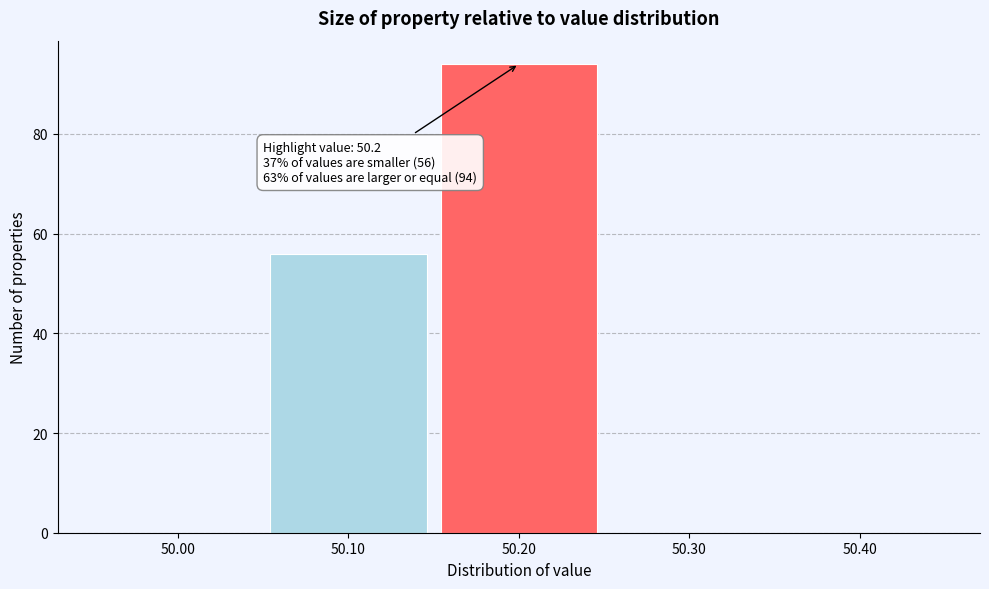

Over which range of the x-axis is the bar tallest?

50.15 to 50.25